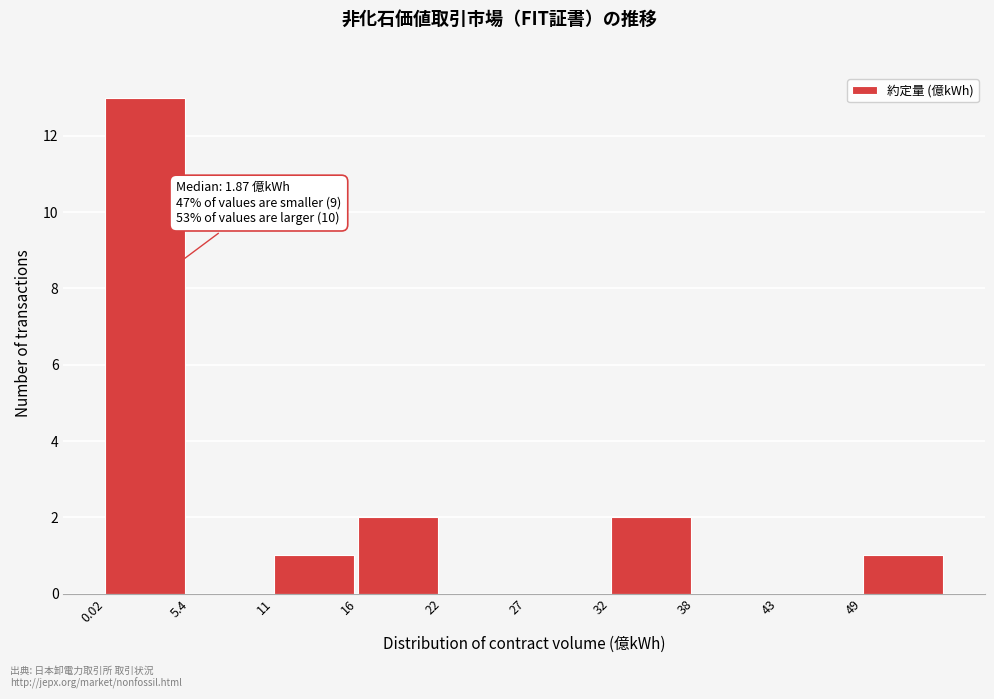

Which range on the x-axis has the tallest bar?

0 to 5